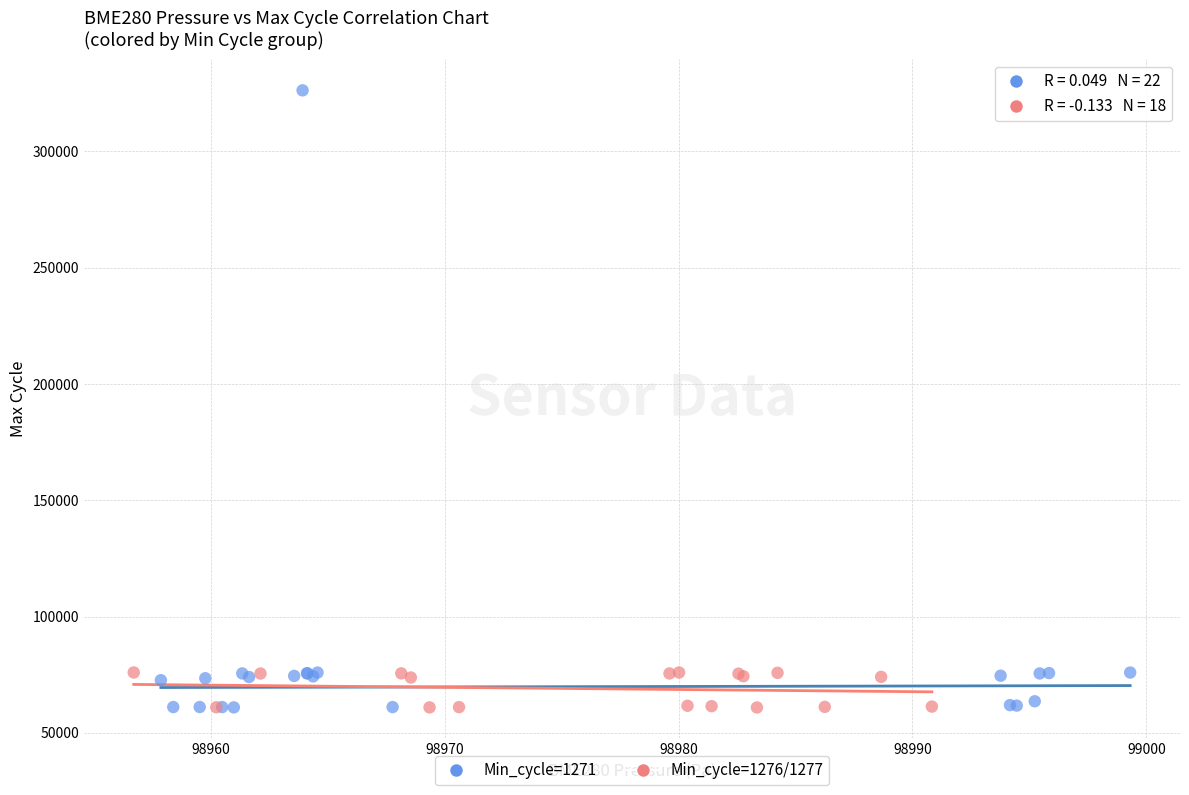

What are all the series names shown in the legend?

Min_cycle=1271, Min_cycle=1276/1277